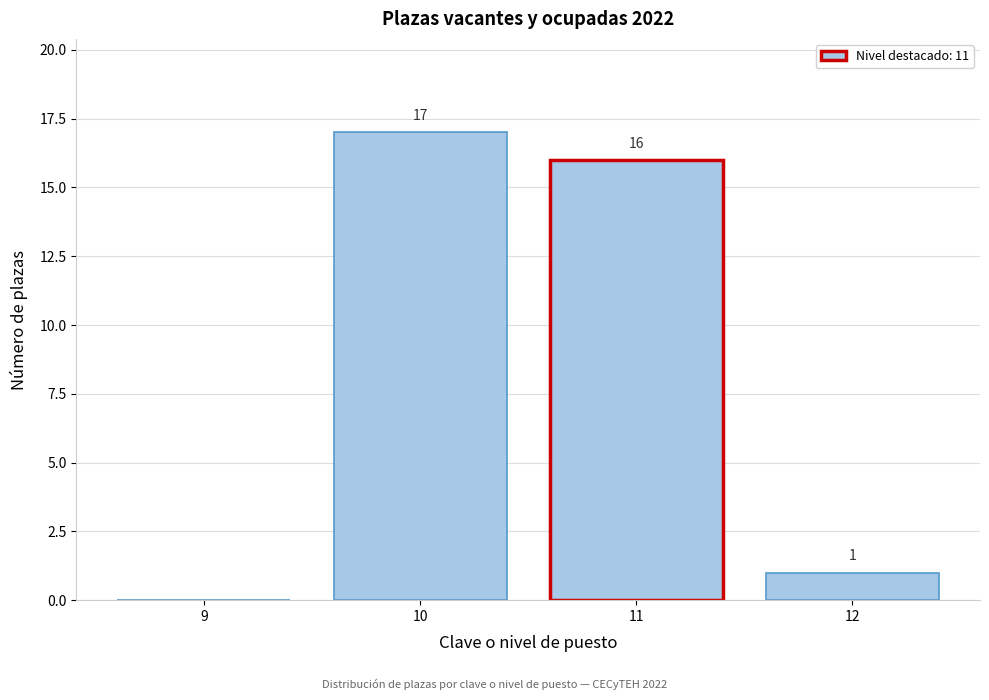

Reading left to right, list all the values displayed in this chart.

9=0	10=17	11=16	12=1